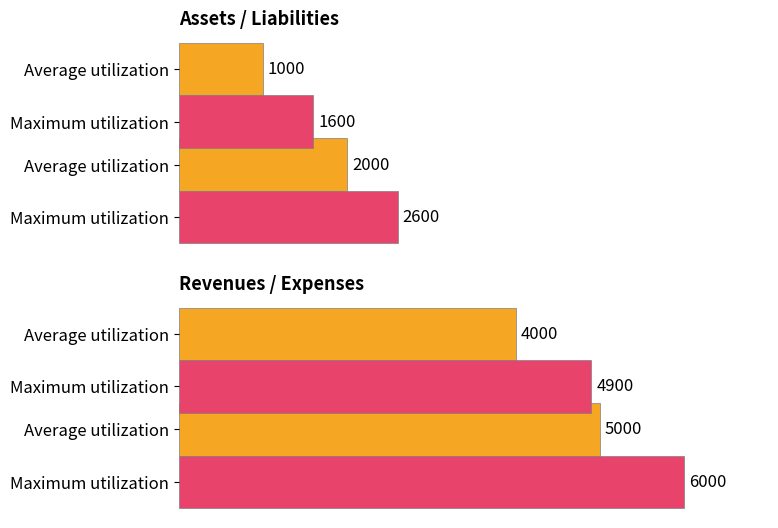

Are the bars horizontal?

Yes